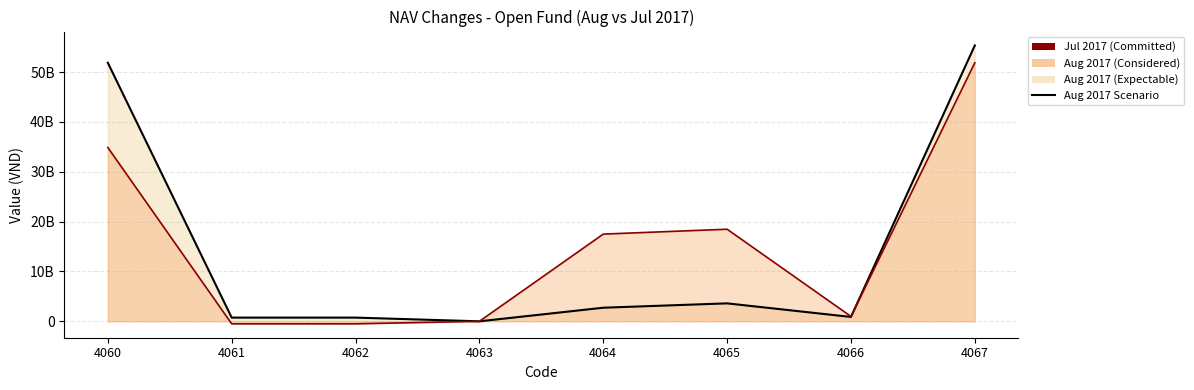

At which category is the sum across all series the highest?

4067